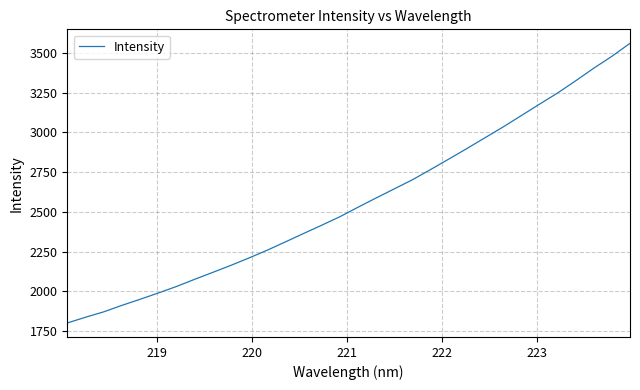

What is the greatest value displayed?

3560.9